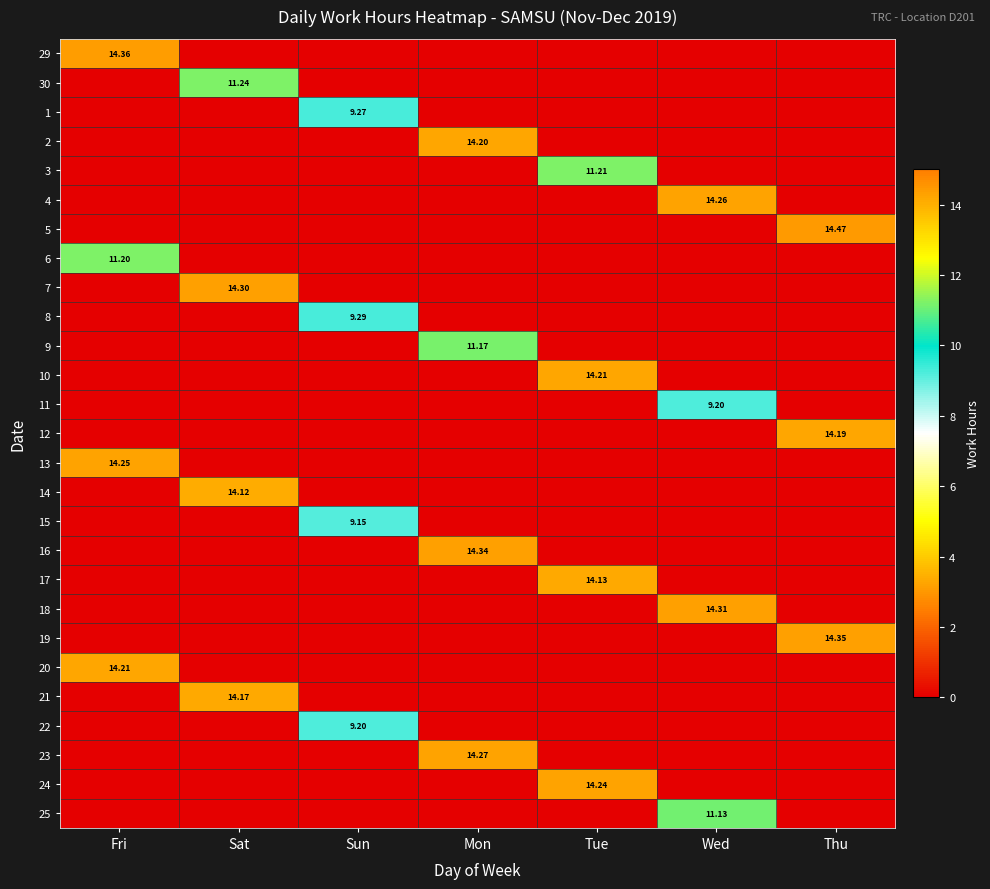

True or false: 5 has a value of -4.8 at Mon.

False